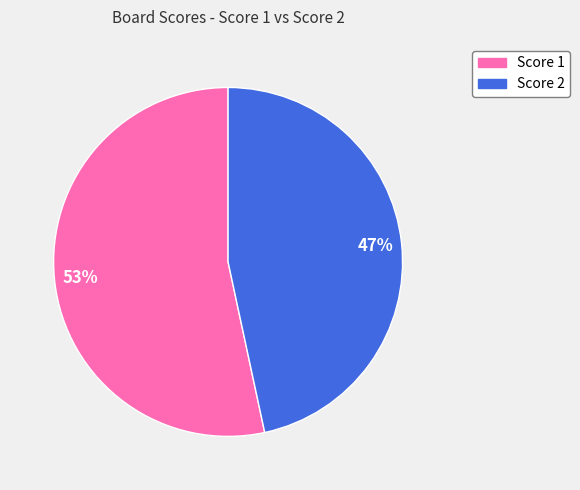

Which has a higher value, Score 1 or Score 2?

Score 1